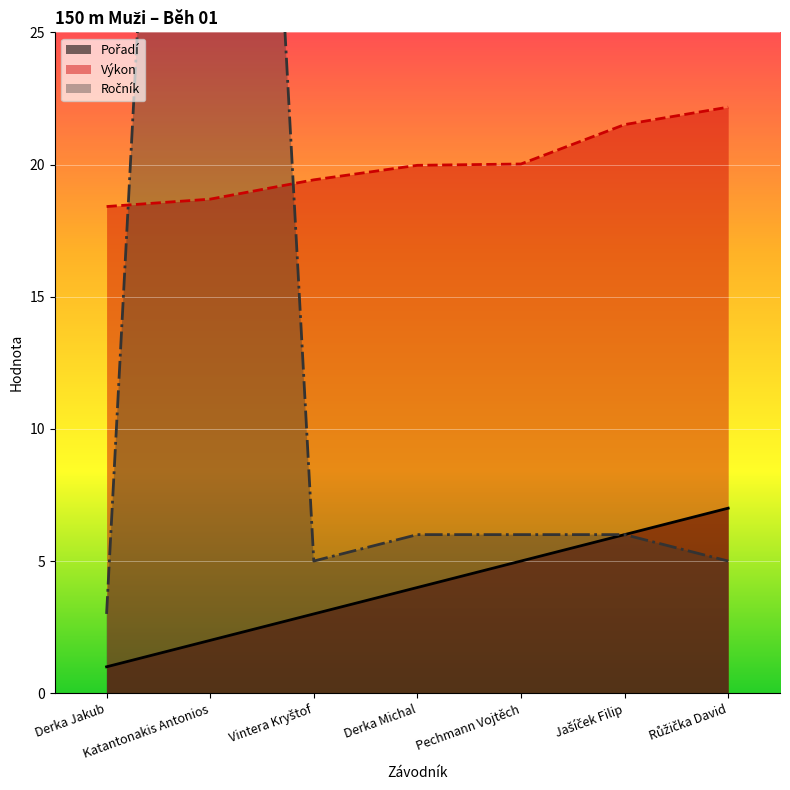

True or false: Pořadí and Výkon intersect in this chart.

False